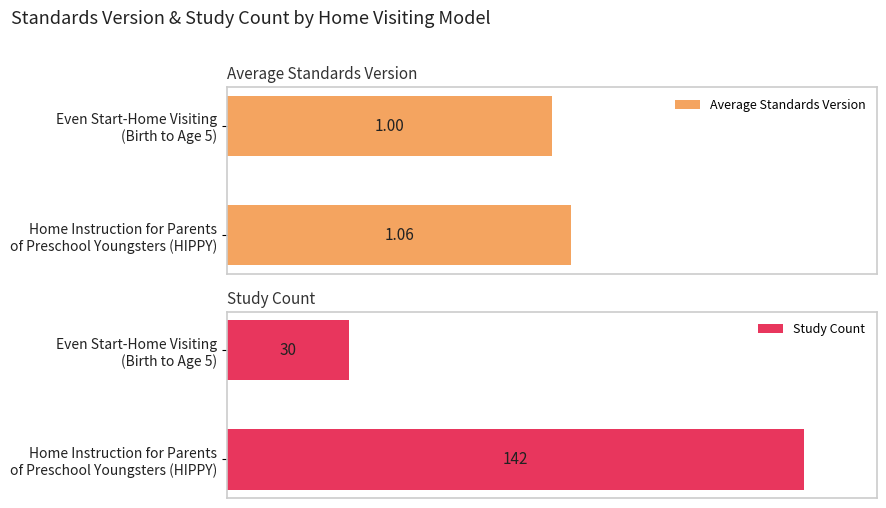

What are all the series names shown in the legend?

Average Standards Version, Study Count